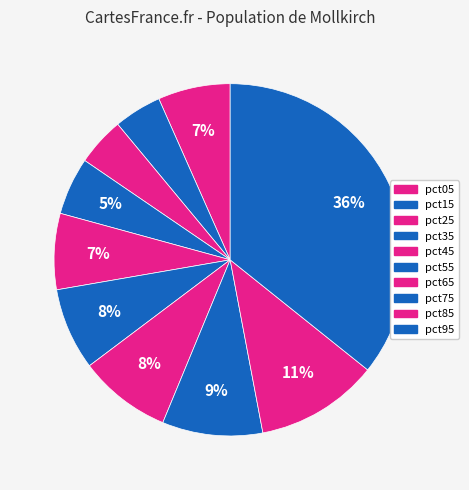

Is the sum of pct65 and pct05 greater than half?

No